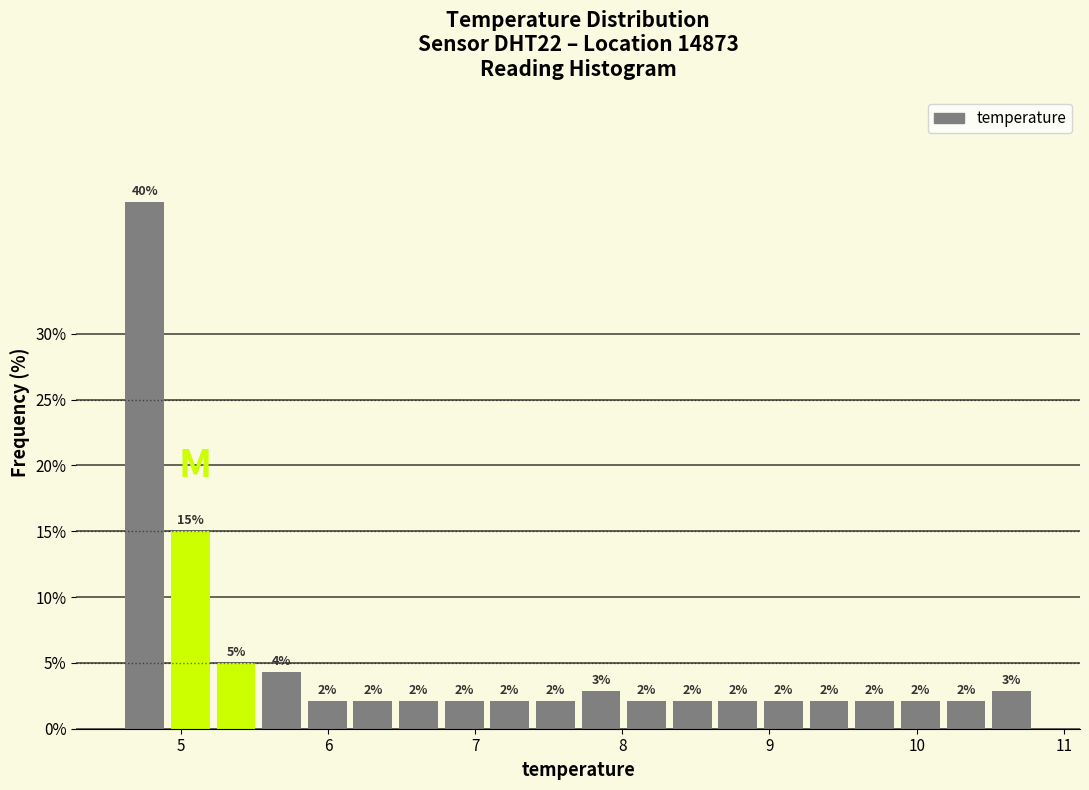

Around what value on the x-axis is the tallest bar? Give the approximate position of its centre, as read against the axis.

4.8